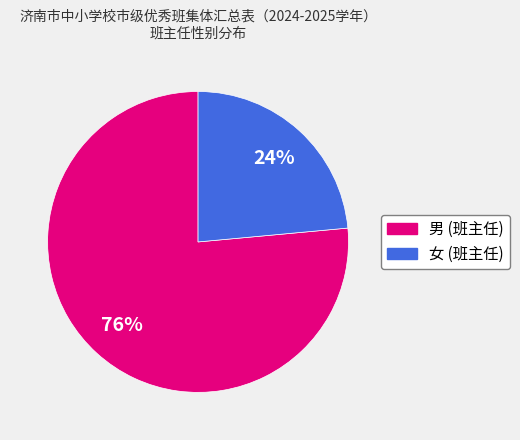

Which has a higher value, 男 or 女?

男